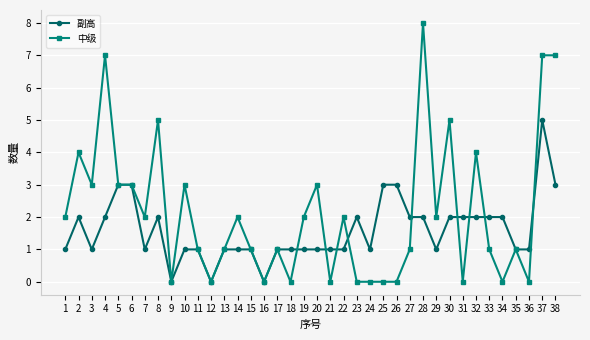

Is it true that 副高 equals 1 at 23?

False